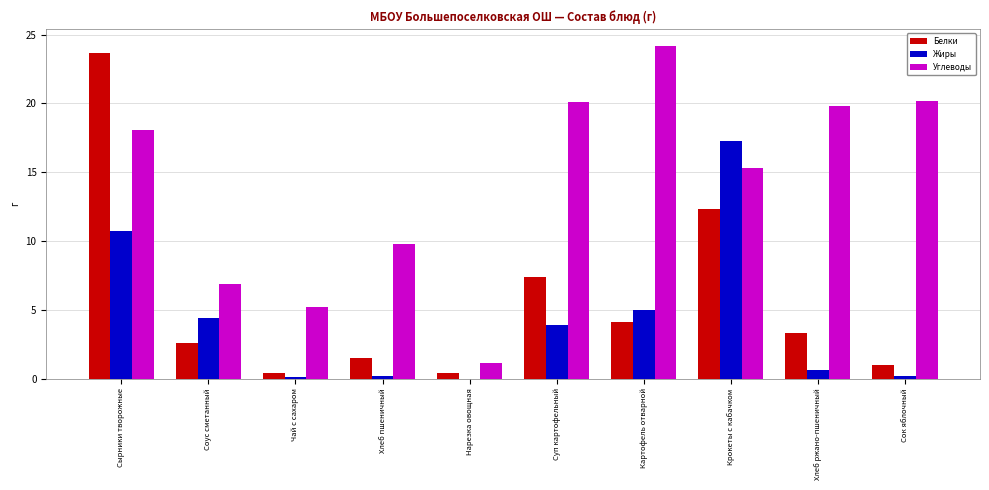

What is the highest value of the Белки series?

23.7